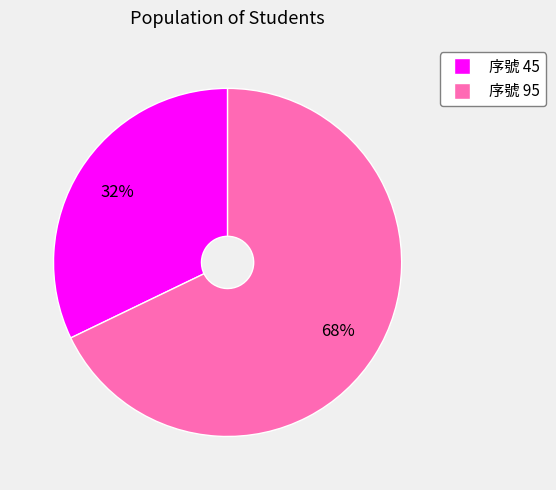

Does any single category account for the majority?

Yes